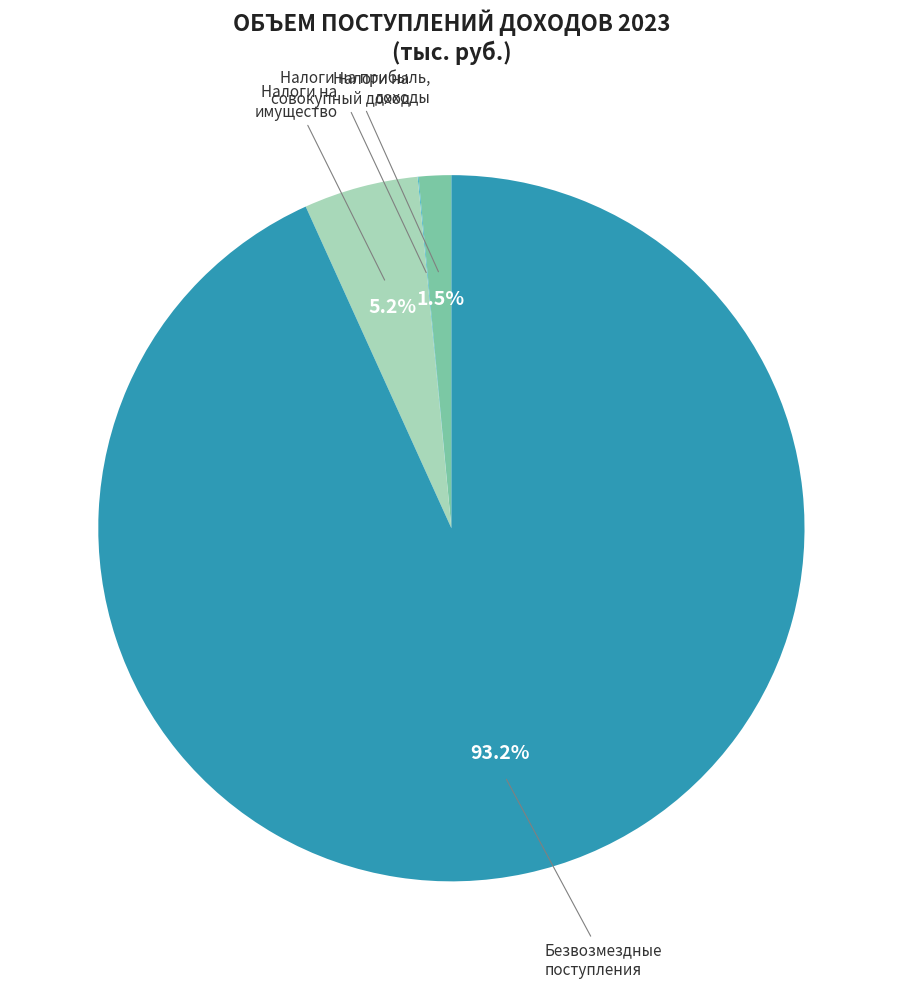

Does any single category account for the majority?

Yes